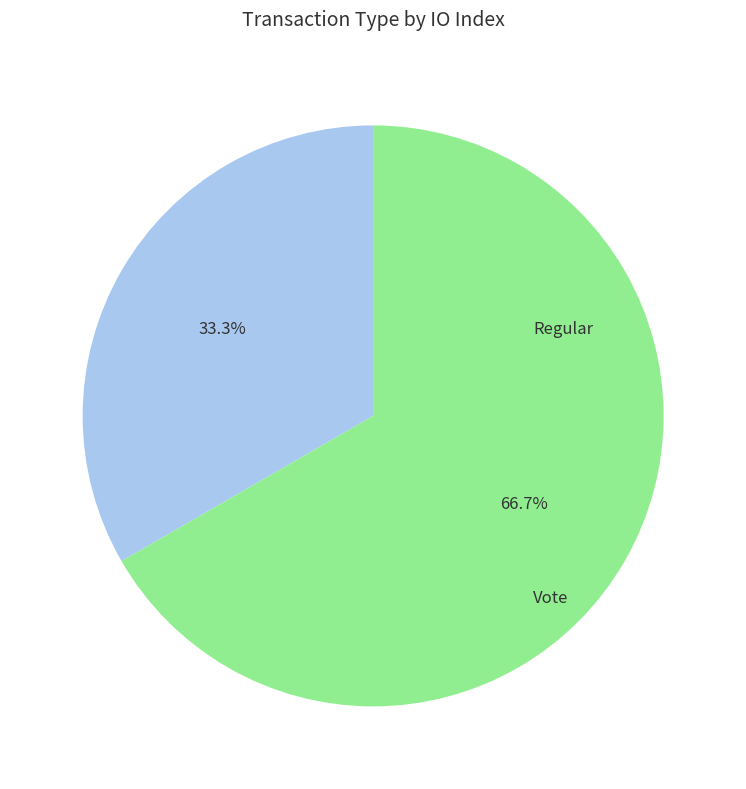

Is there a majority slice in this chart?

Yes